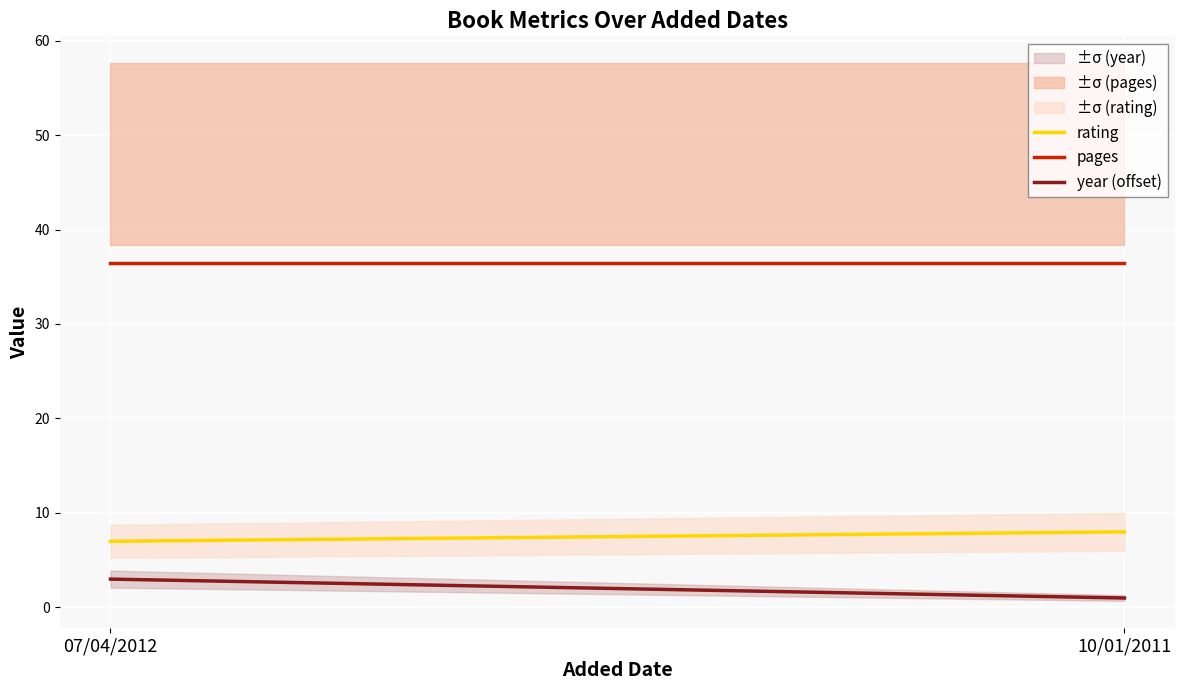

Is this an area chart (filled region under the line)?

No